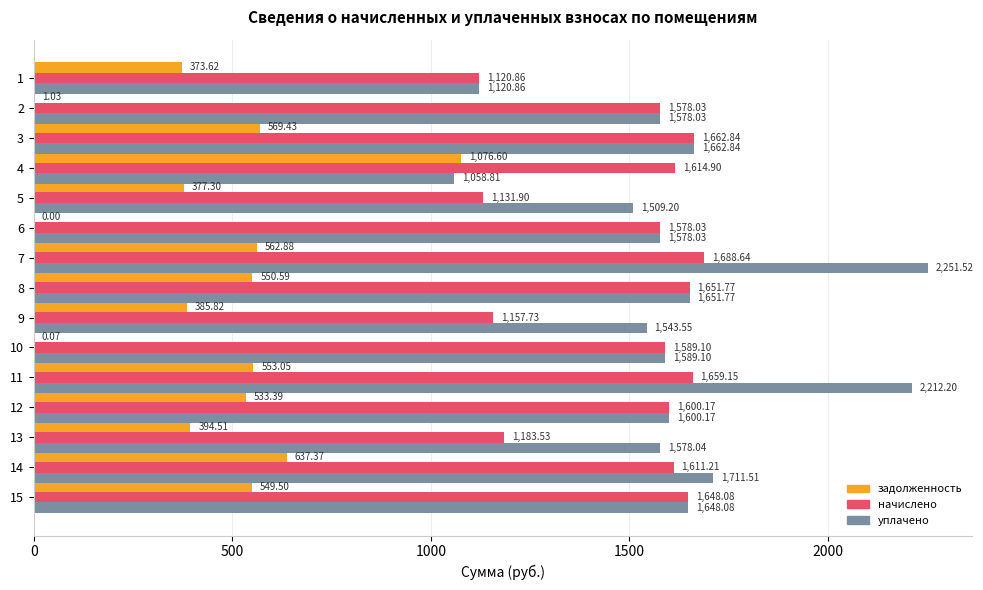

What is the sum of the уплачено values at 2 and 1?

2698.9